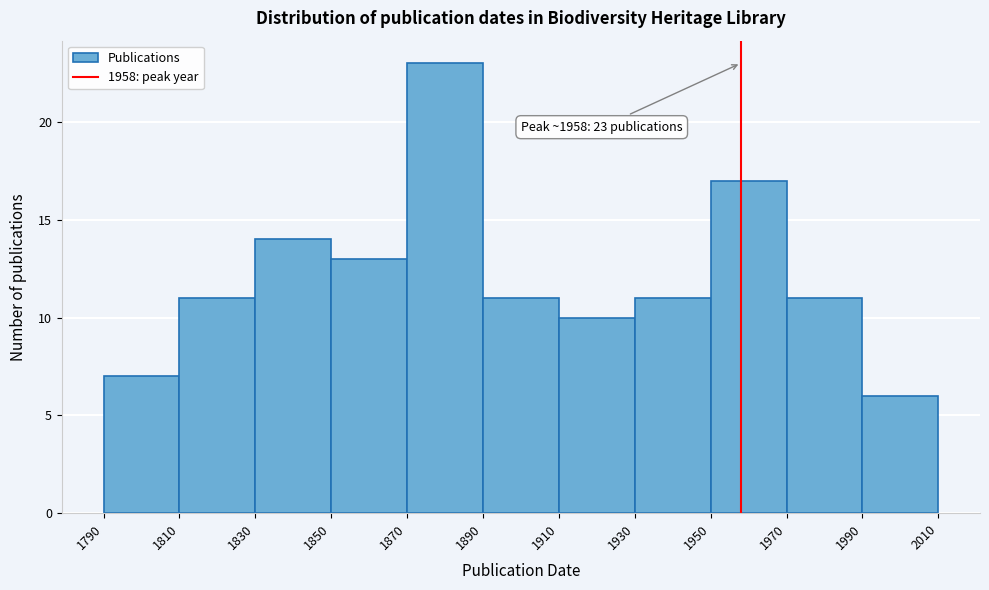

Over which range of the x-axis is the bar tallest?

1870 to 1890